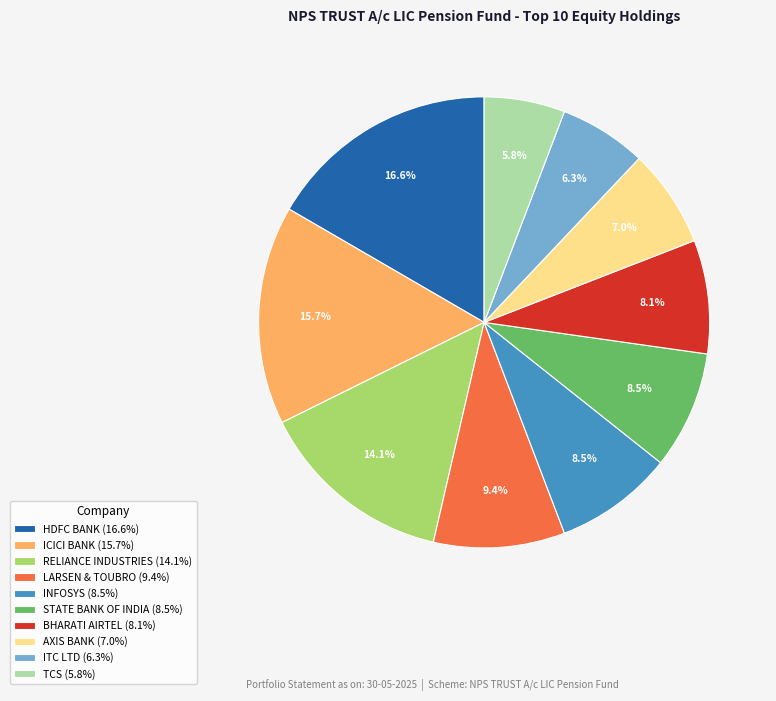

Is the sum of BHARATI AIRTEL (8.1%) and RELIANCE INDUSTRIES (14.1%) greater than half?

No